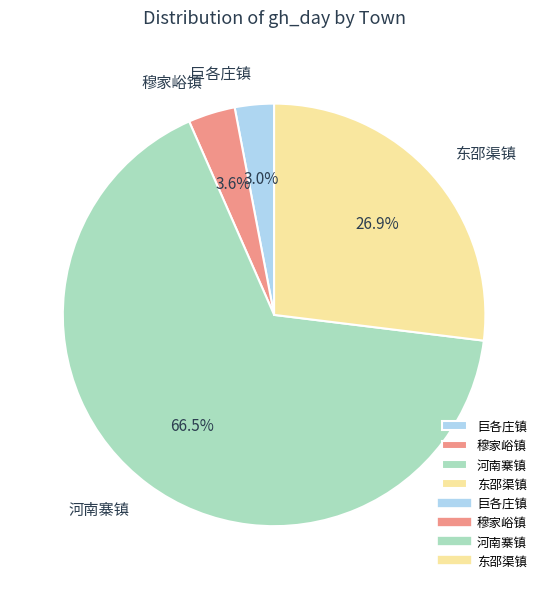

To the nearest percent, what is the average slice percentage?

25%